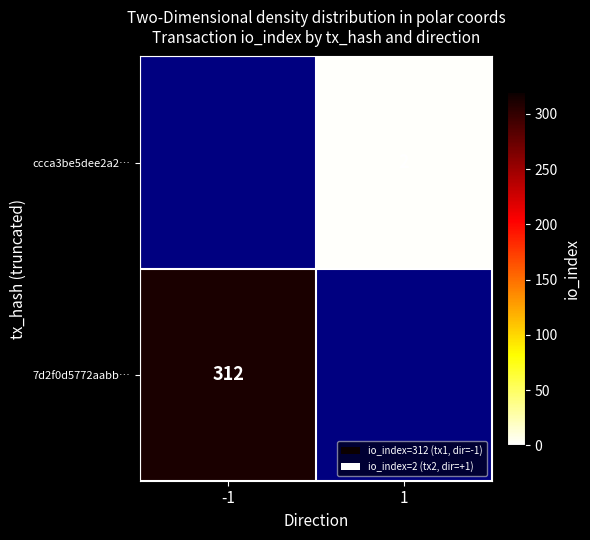

The value of 7d2f0d5772aabb… at -1 is 312. True or false?

True